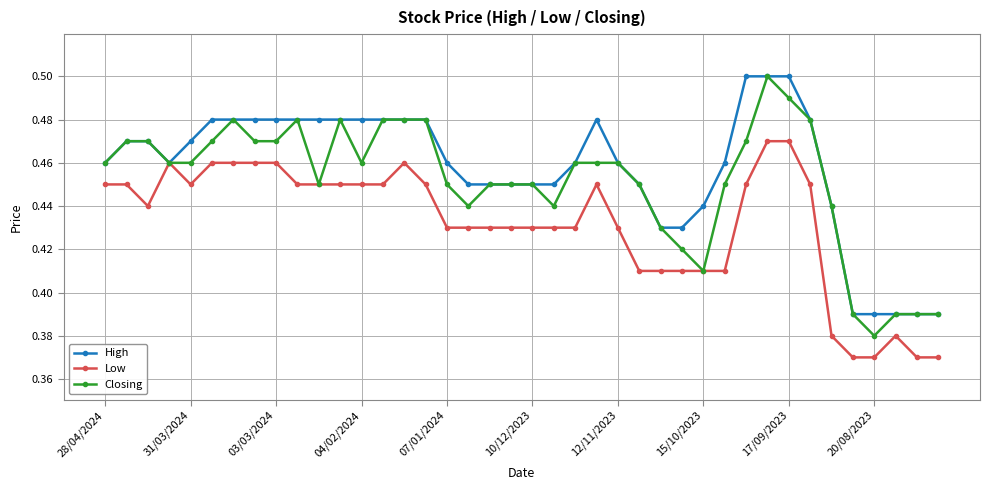

At how many categories does at least one series exceed 0?

40